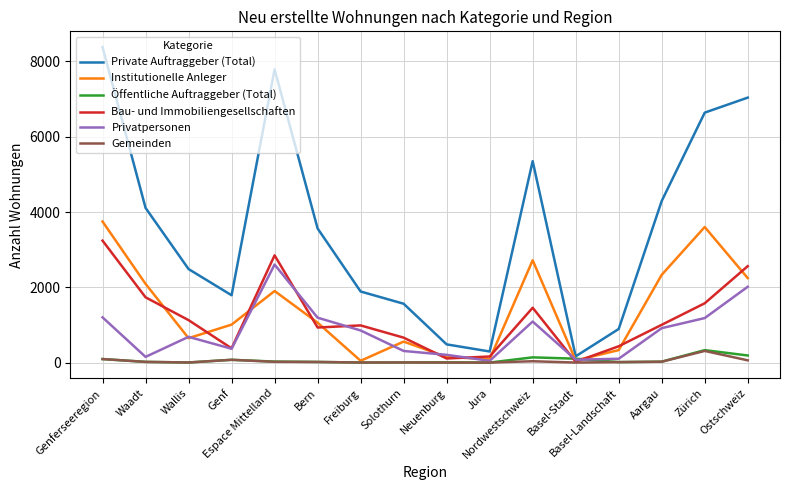

Which series has the largest total across all categories?

Private Auftraggeber (Total)